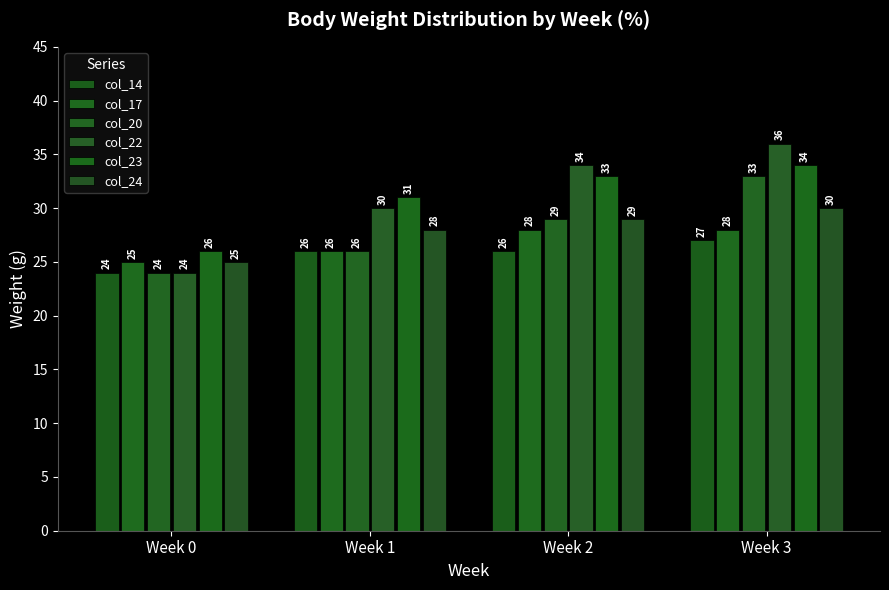

Between Week 1 and Week 2, which series saw the biggest shift?

col_22